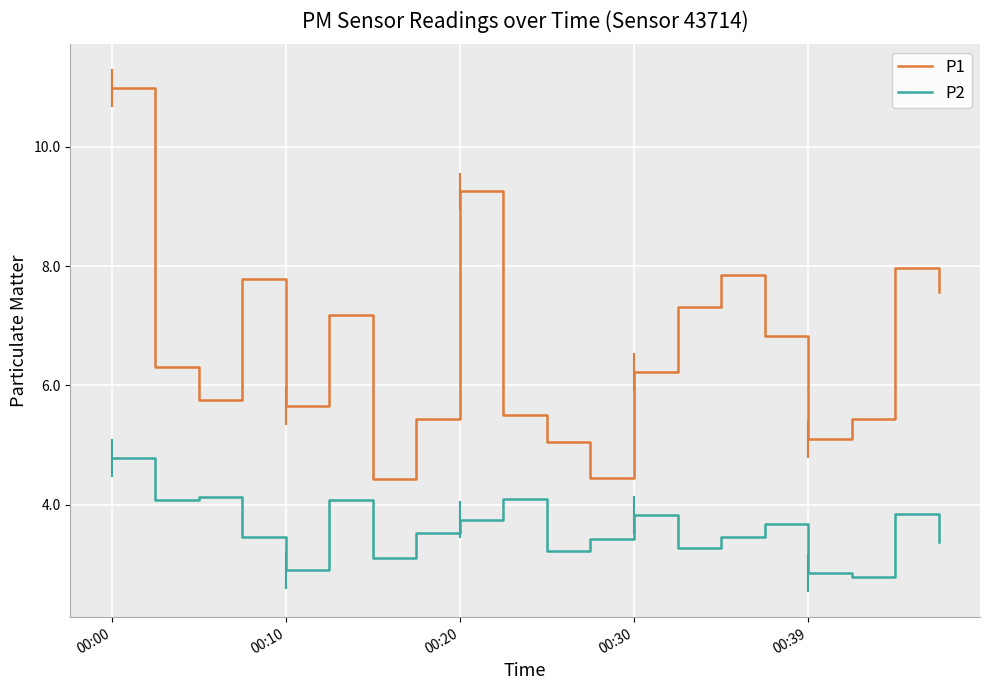

List the series in order of their overall mean, lowest first.

P2, P1